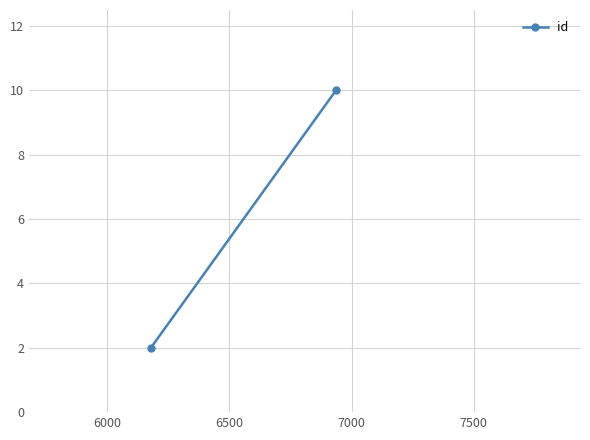

Is it true that the value at 5500 is 3?

False